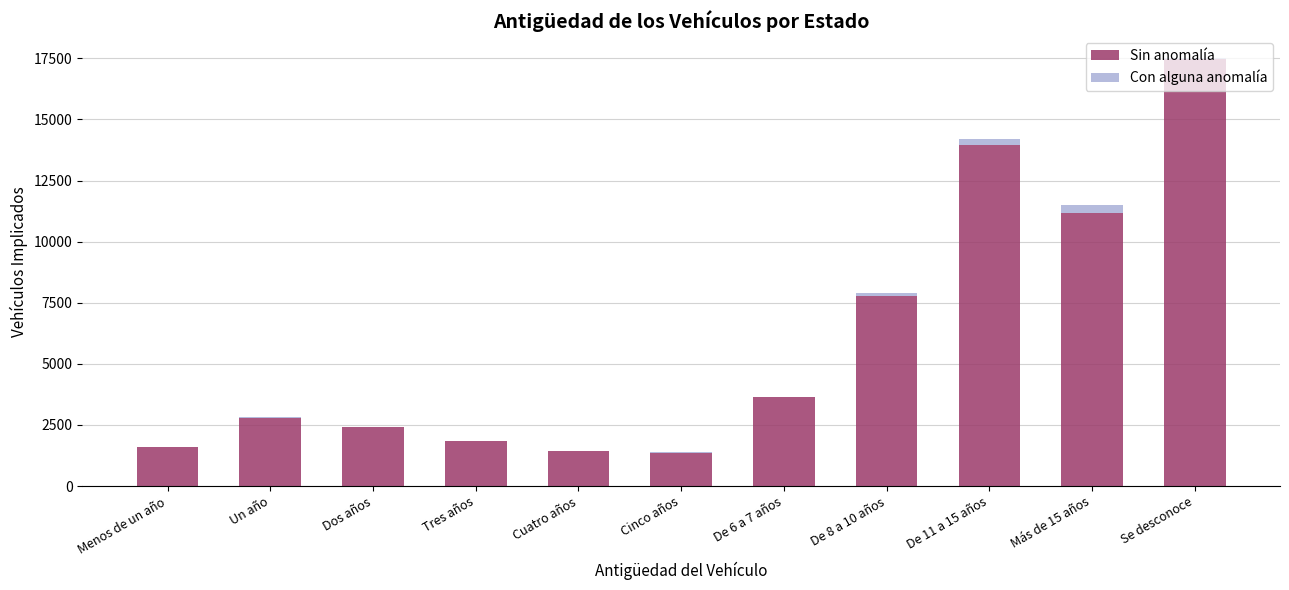

At which category is the sum across all series the highest?

Se desconoce